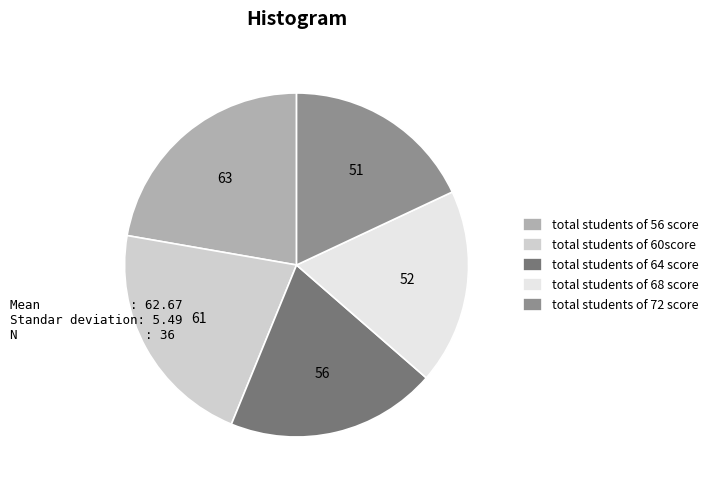

Which has a higher value, total students of 60score or total students of 68 score?

total students of 60score